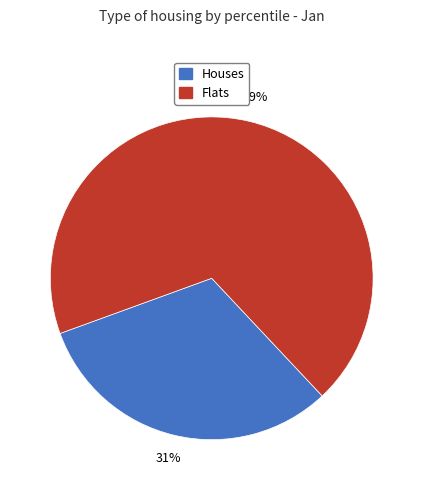

To the nearest percent, what is the average slice percentage?

50%